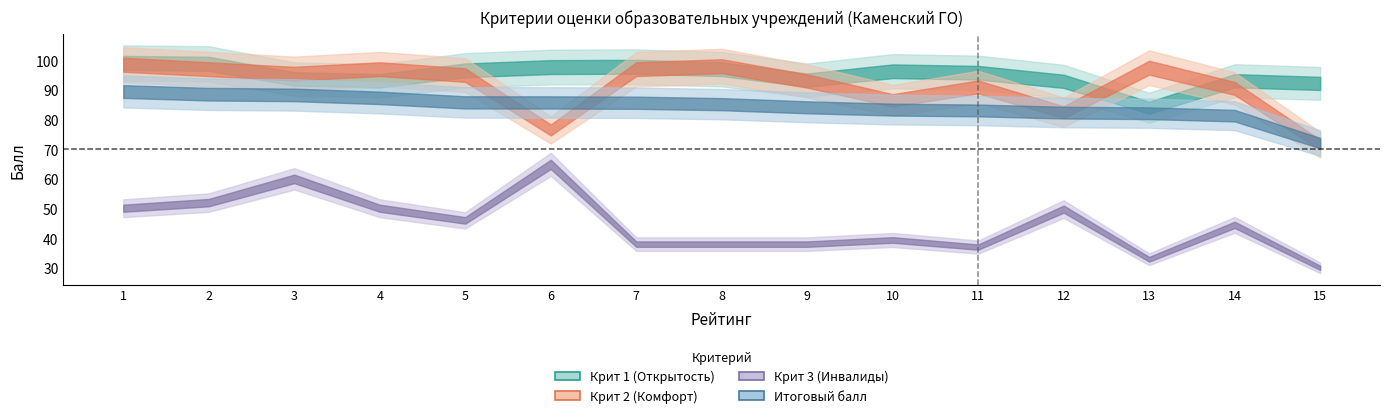

Is it true that Крит 3 (Инвалиды) equals 64.9 at 6?

True